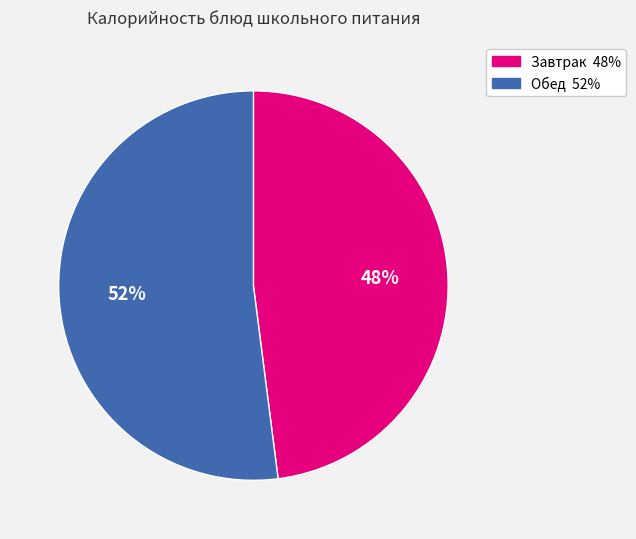

How many segments does this pie chart have?

2